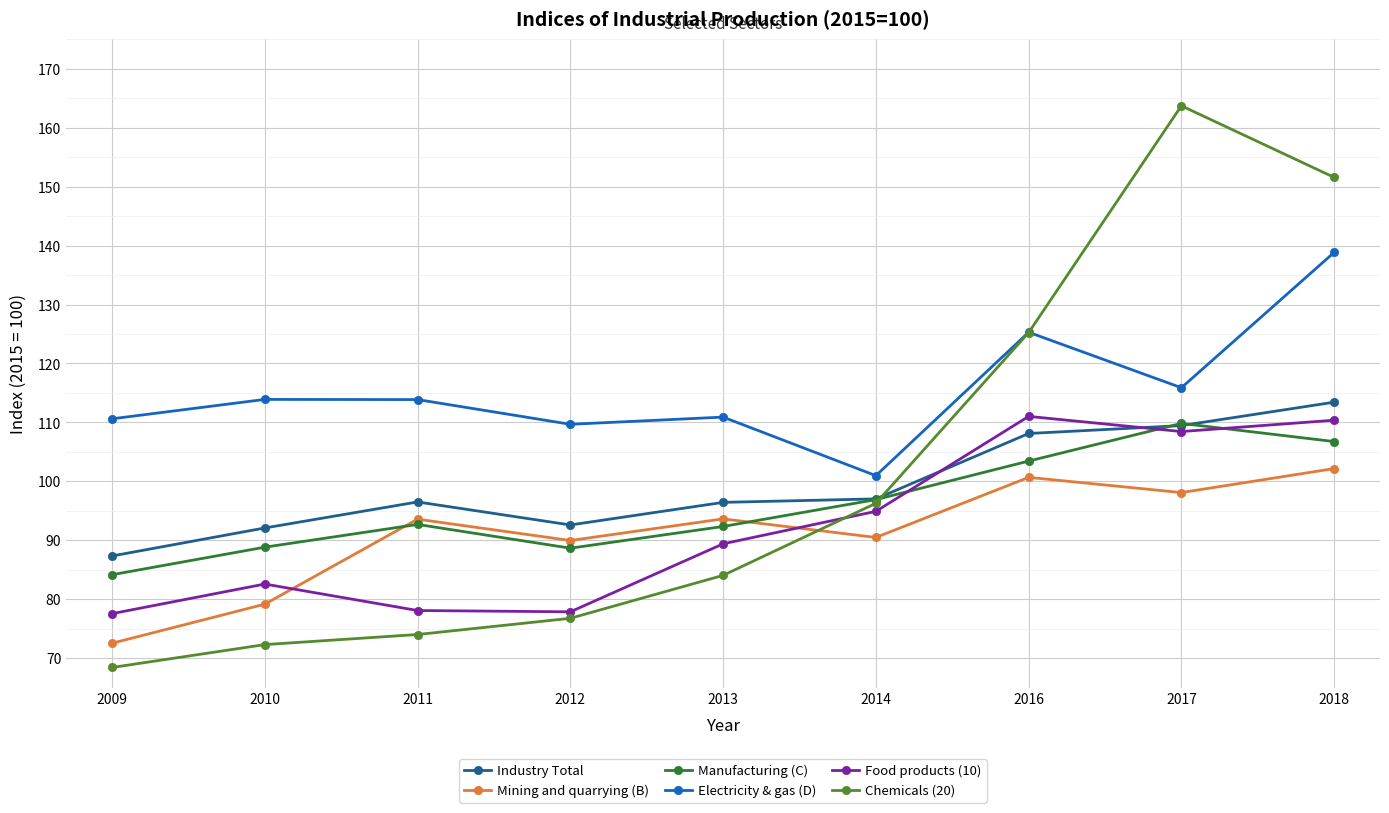

Does the chart have visible grid lines?

Yes